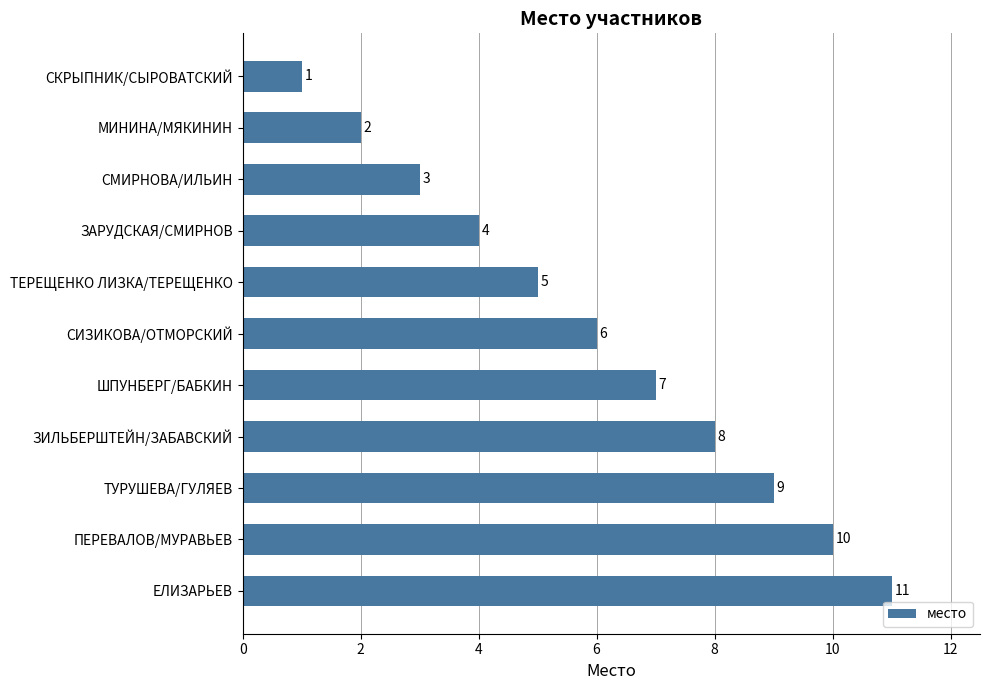

What is the label of the 2nd bar from the bottom?

ПЕРЕВАЛОВ/МУРАВЬЕВ